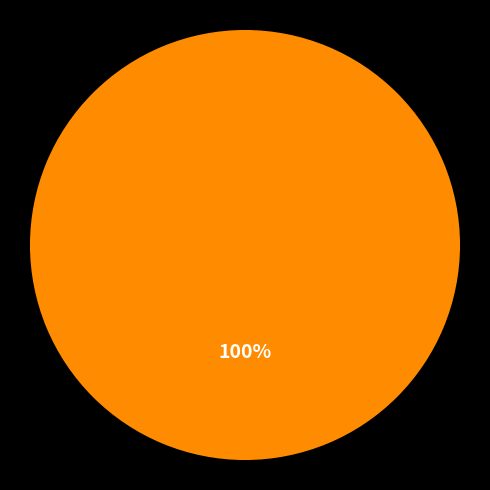

Does any single category account for the majority?

Yes